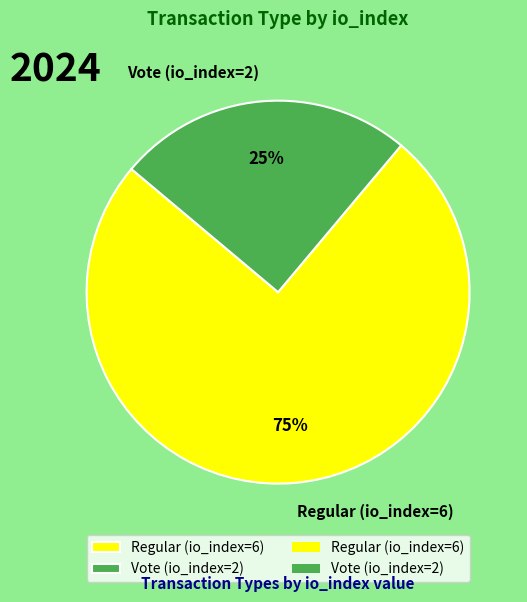

To the nearest percent, what is the combined percentage of Regular (io_index=6) and Vote (io_index=2)?

100%